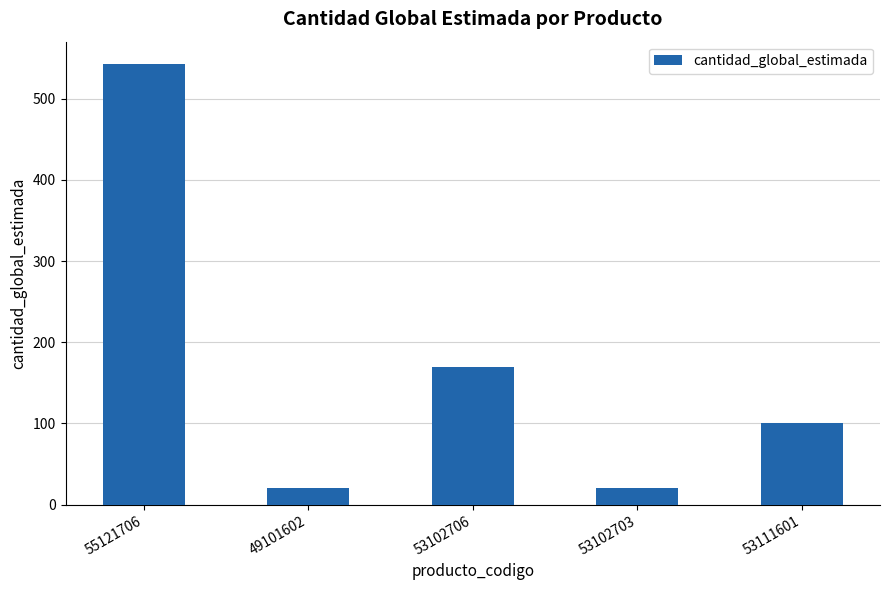

How many bars are there in total?

5